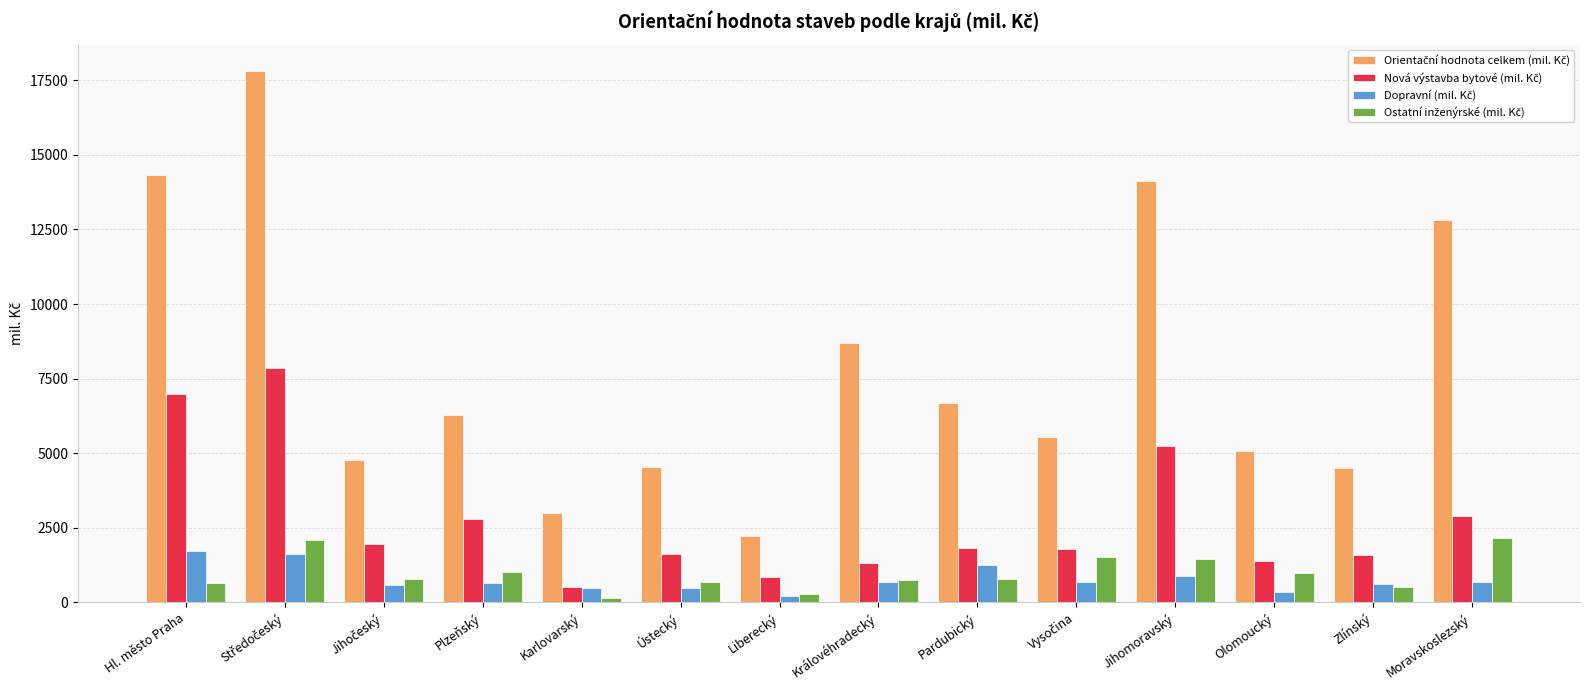

What is the spread (max minus min) of values at Zlínský?

3977